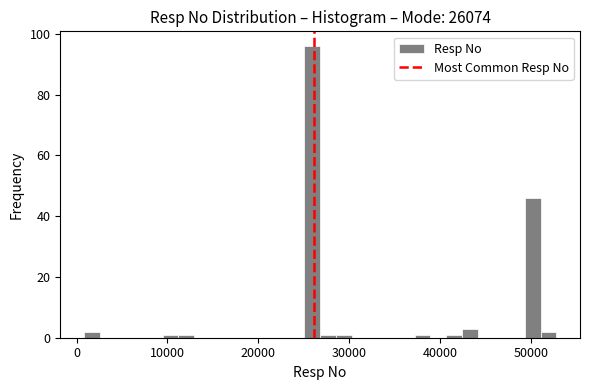

Around what value on the x-axis is the tallest bar? Give the approximate position of its centre, as read against the axis.

26000